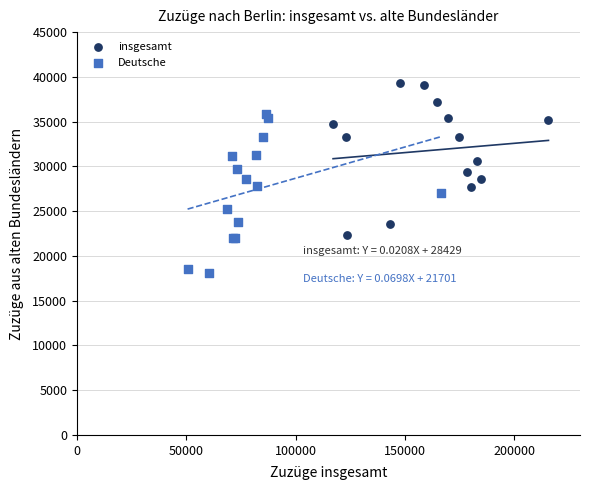

Which series contains the lowest Y value?

Deutsche